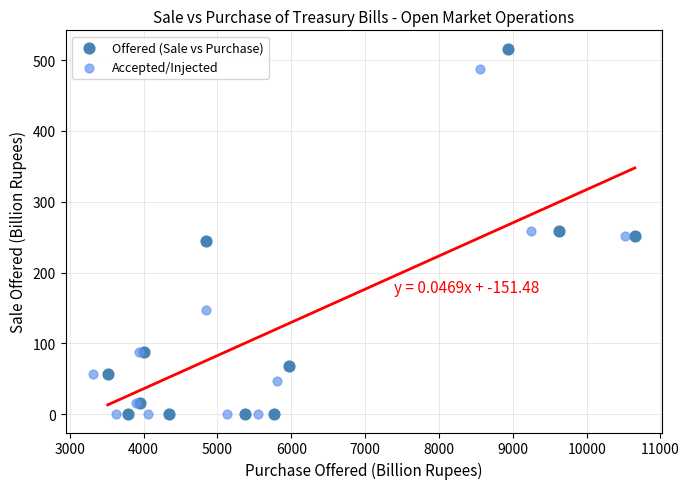

Which series has the widest spread of Y values?

Offered (Sale vs Purchase)